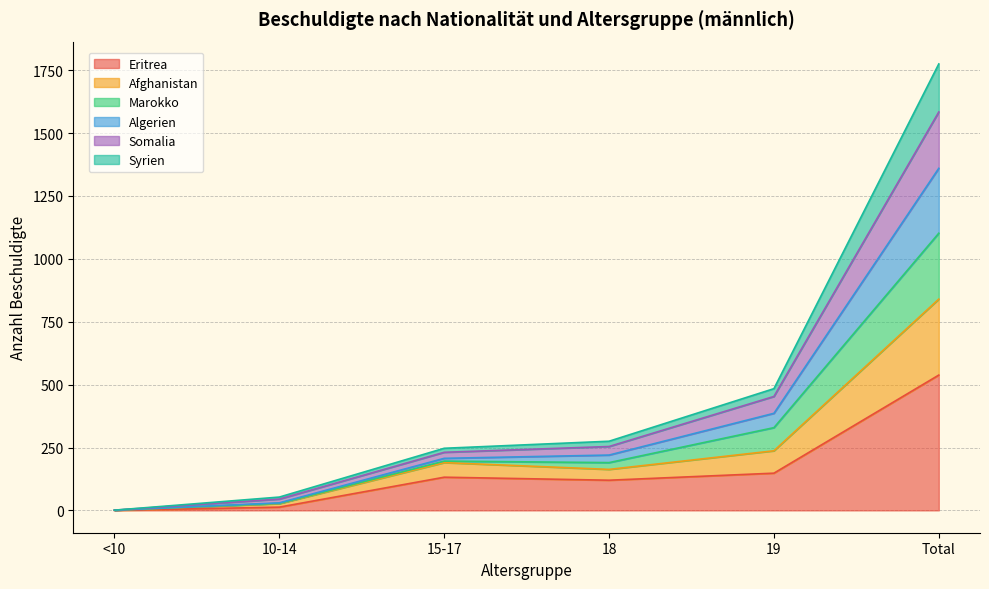

Between 10-14 and 18, which is larger?

18